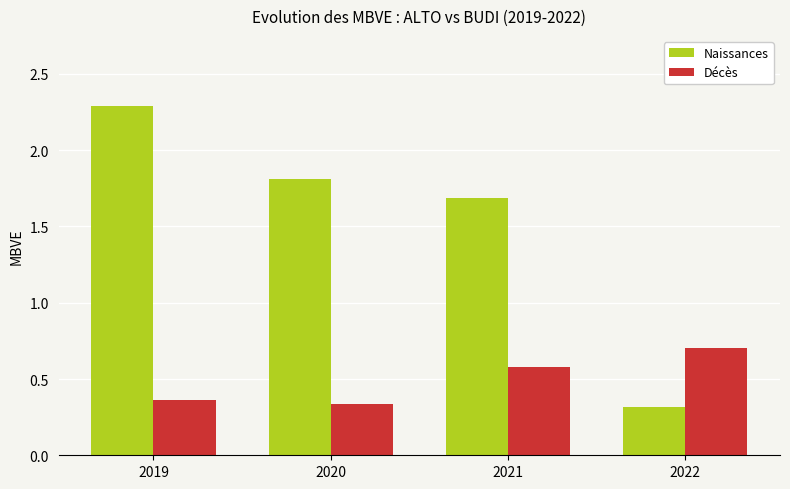

What is the highest value of the Naissances series?

2.3